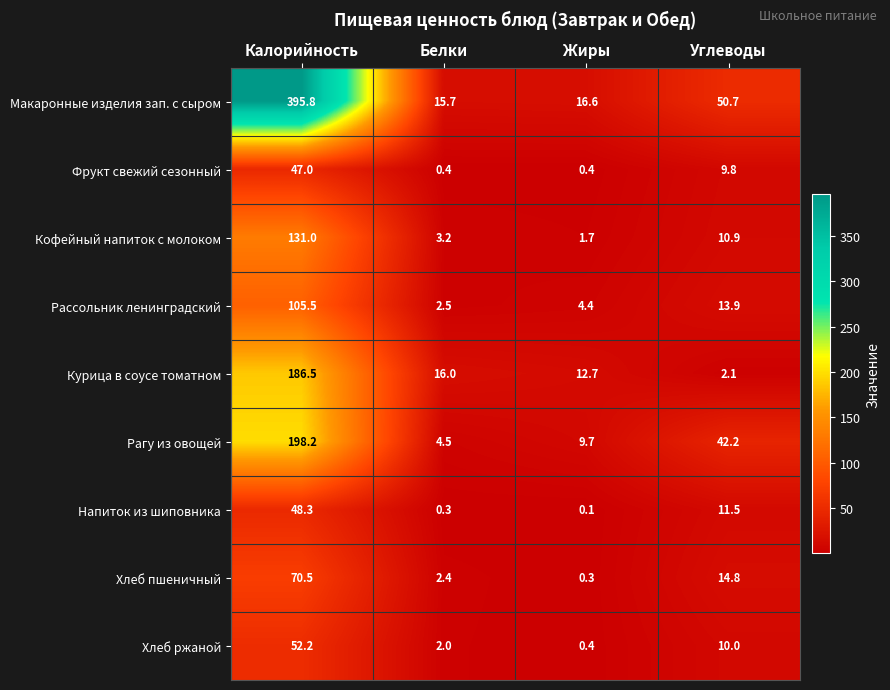

At how many categories does at least one series exceed 299?

1